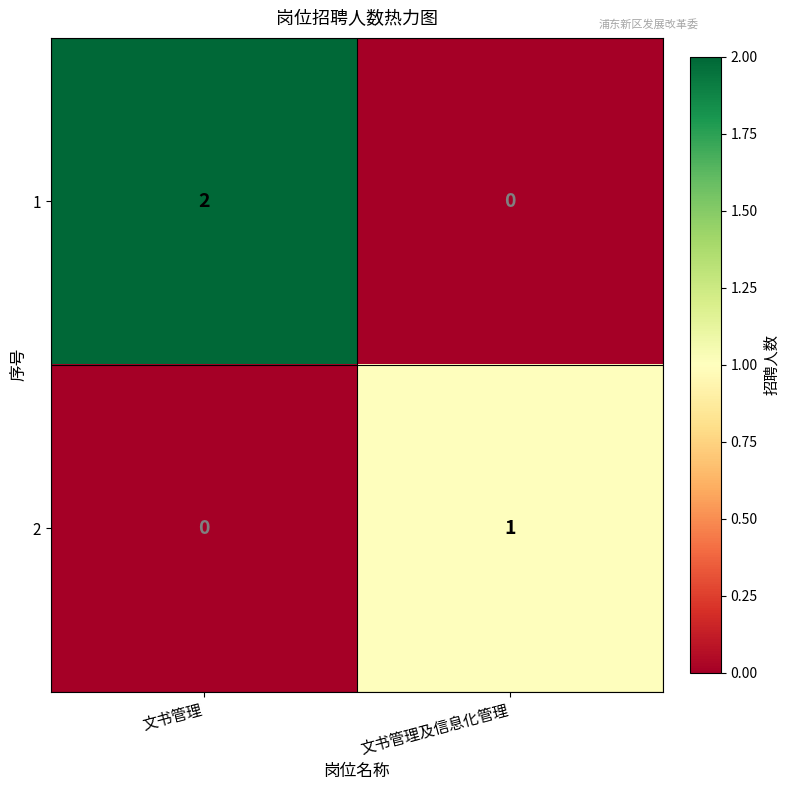

At which category is the sum across all series the highest?

文书管理